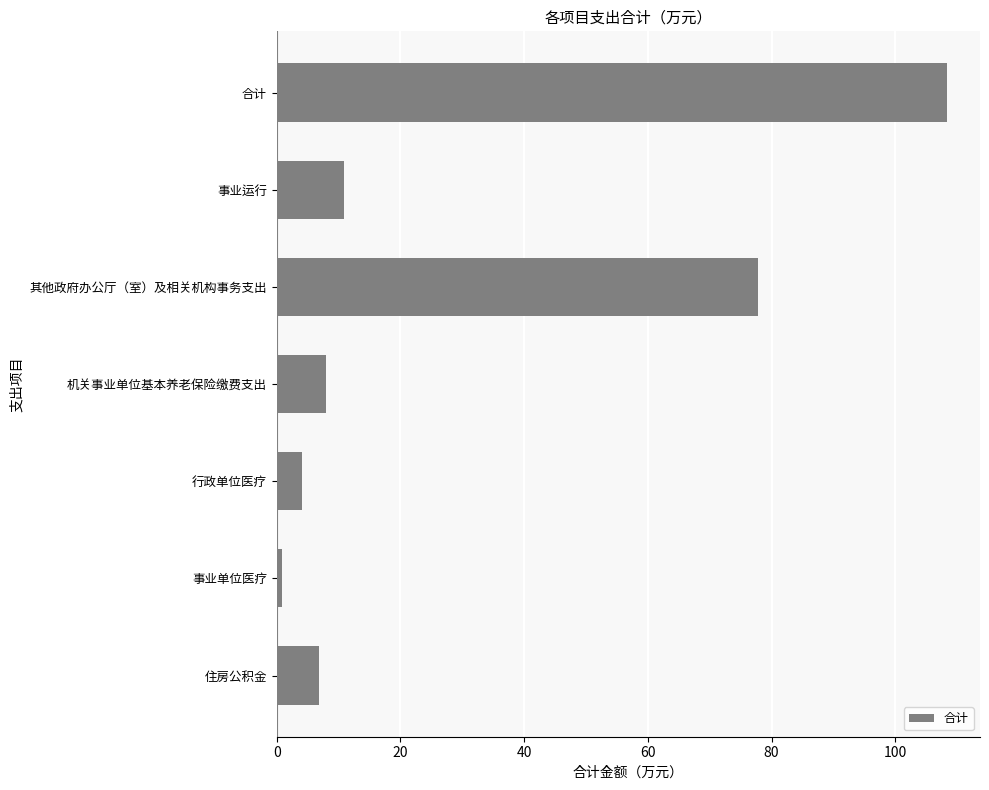

Is it true that the value at 事业运行 is 5.8?

False